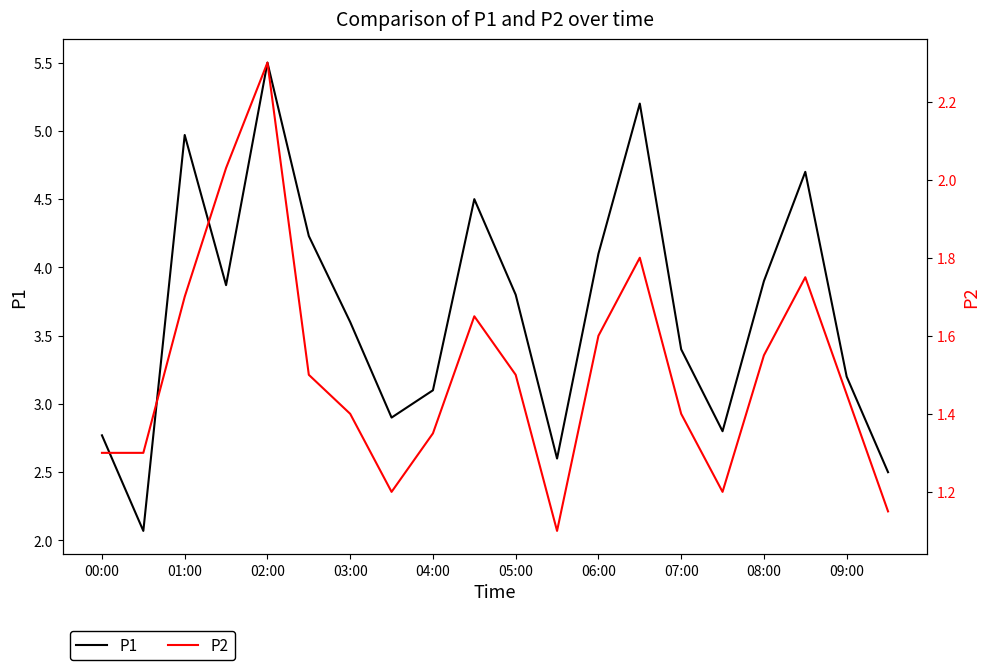

At which label does P1 first exceed 3?

01:00